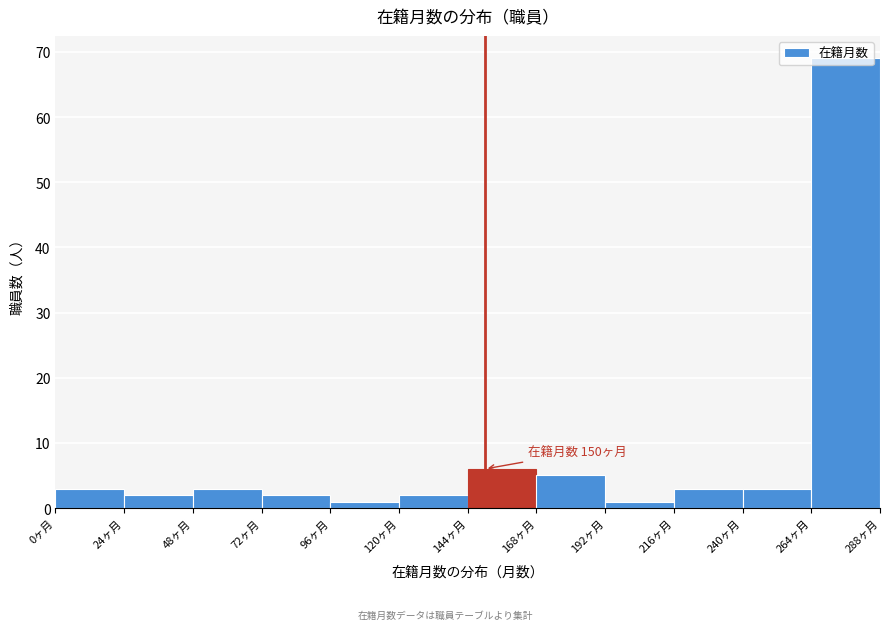

Over which range of the x-axis is the bar tallest?

264 to 288